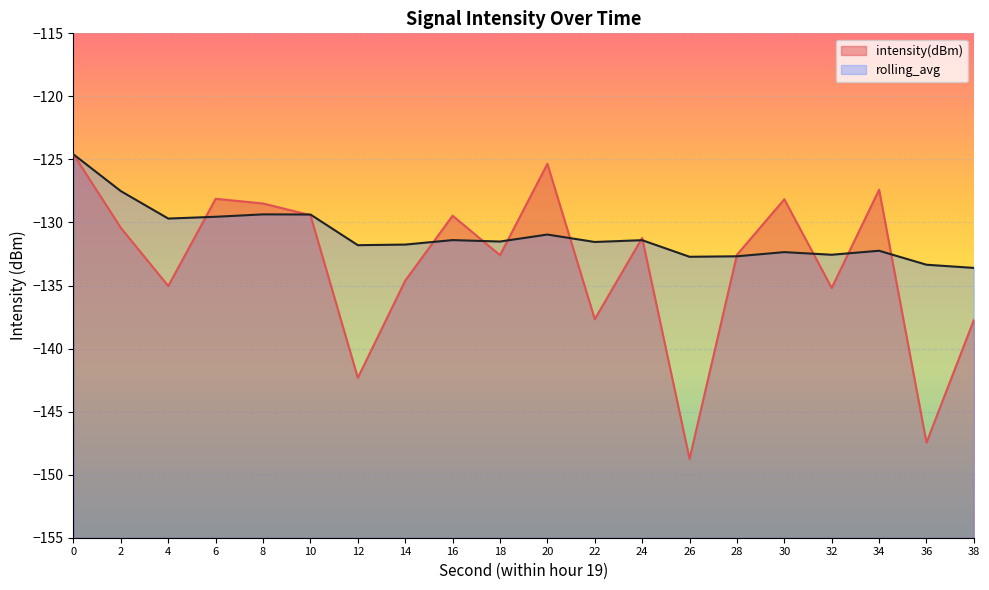

What is the difference between the rolling_avg values at 16 and 6?

1.8